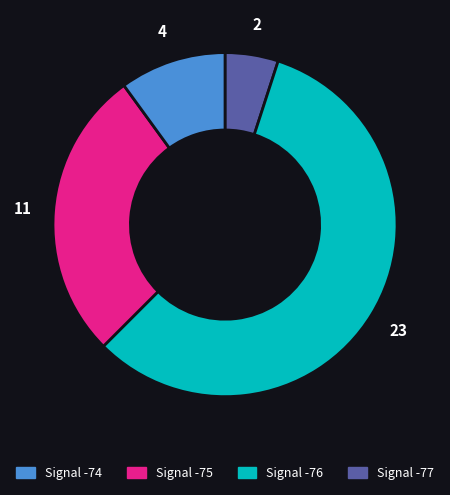

Is there any slice that represents more than half of the pie?

Yes